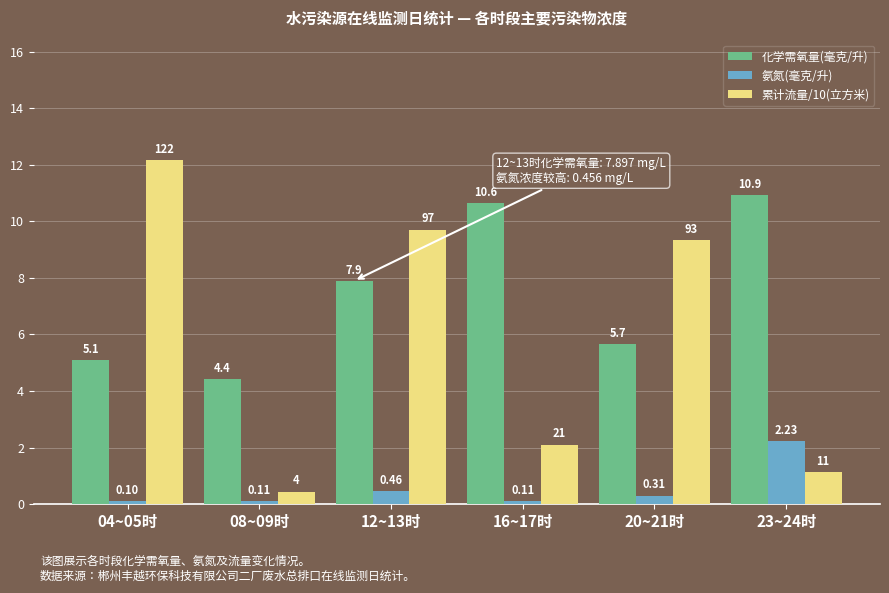

How many values in the 累计流量/10(立方米) series are below 9?

3